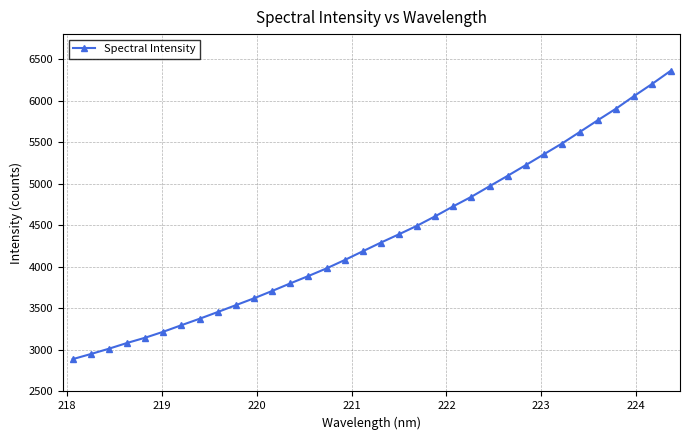

What is the smallest value displayed?

2888.7